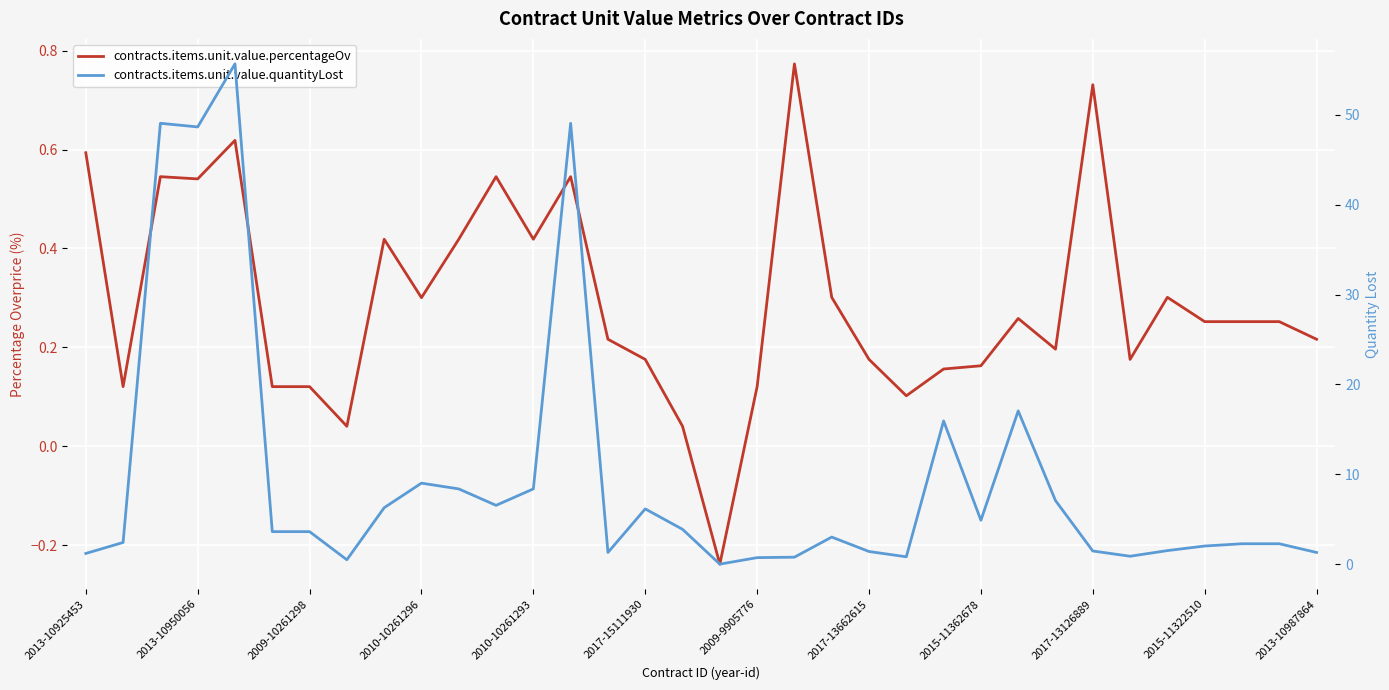

Read the contracts.items.unit.value.percentageOv value at 2009-10261298.

0.1